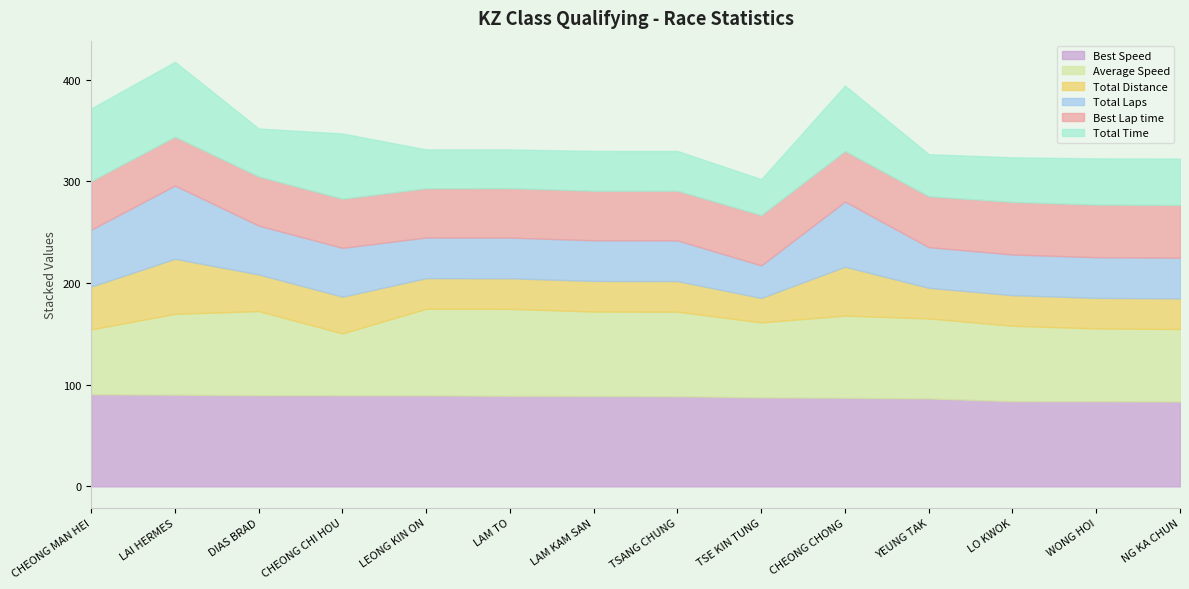

What is the minimum value for Best Speed?

83.4